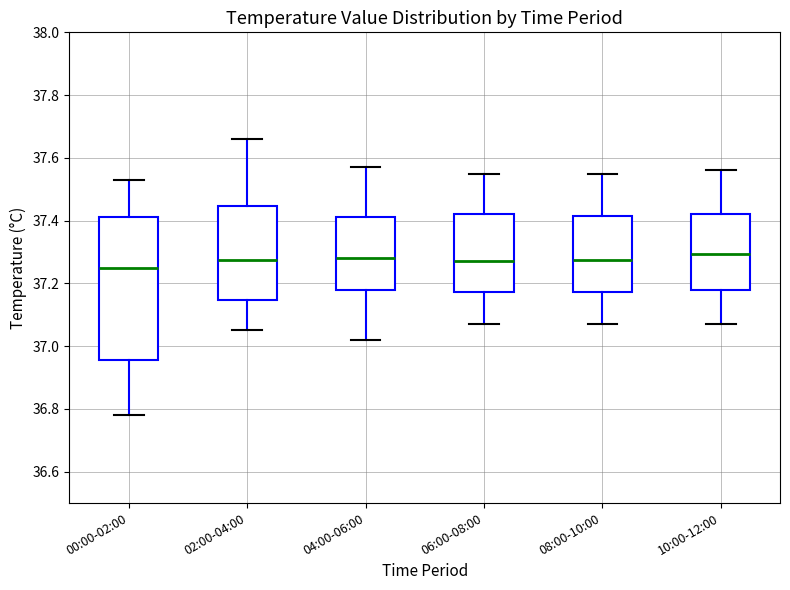

Reading left to right, read every box against the y-axis: the position of its median line, the range the box covers, and the ends of its whiskers. The values are not printed on the chart, so give them approximately, as read against the axis.

00:00-02:00: median 37.26, box 36.96 to 37.42, whiskers 36.78 to 37.54
02:00-04:00: median 37.28, box 37.14 to 37.44, whiskers 37.06 to 37.66
04:00-06:00: median 37.28, box 37.18 to 37.42, whiskers 37.02 to 37.58
06:00-08:00: median 37.28, box 37.18 to 37.42, whiskers 37.08 to 37.56
08:00-10:00: median 37.28, box 37.18 to 37.42, whiskers 37.08 to 37.56
10:00-12:00: median 37.30, box 37.18 to 37.42, whiskers 37.08 to 37.56